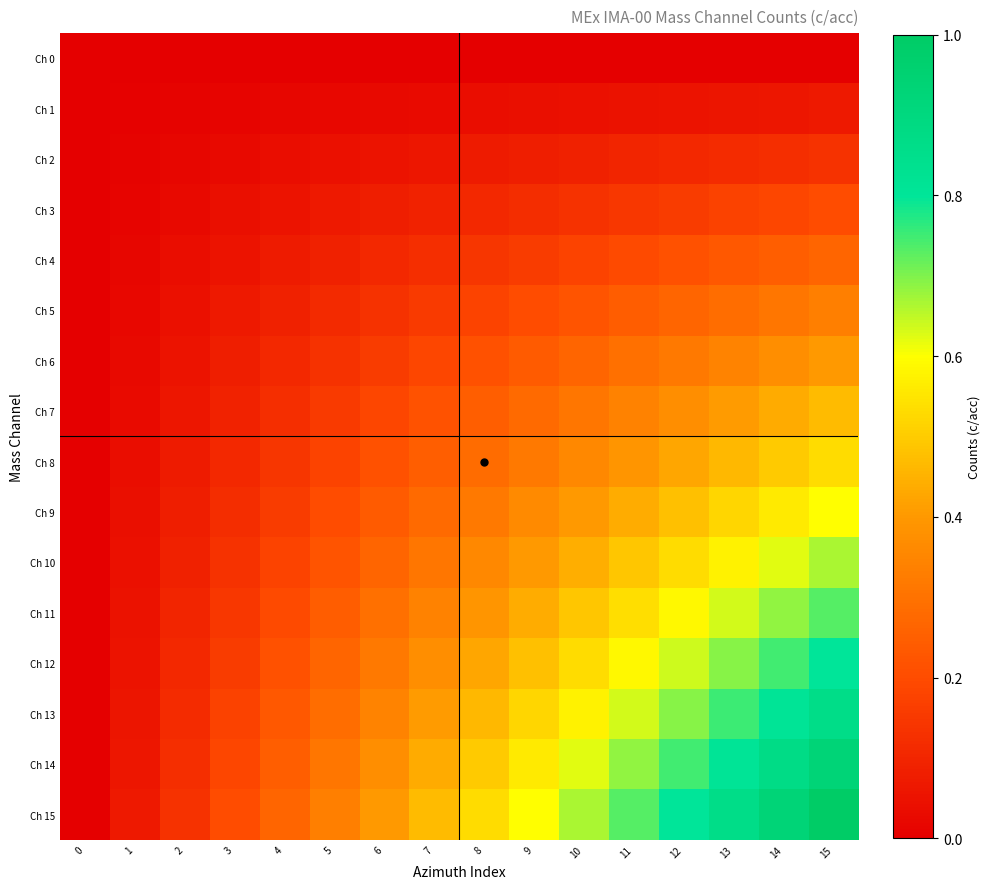

What is the spread (max minus min) of values at 12?

0.8